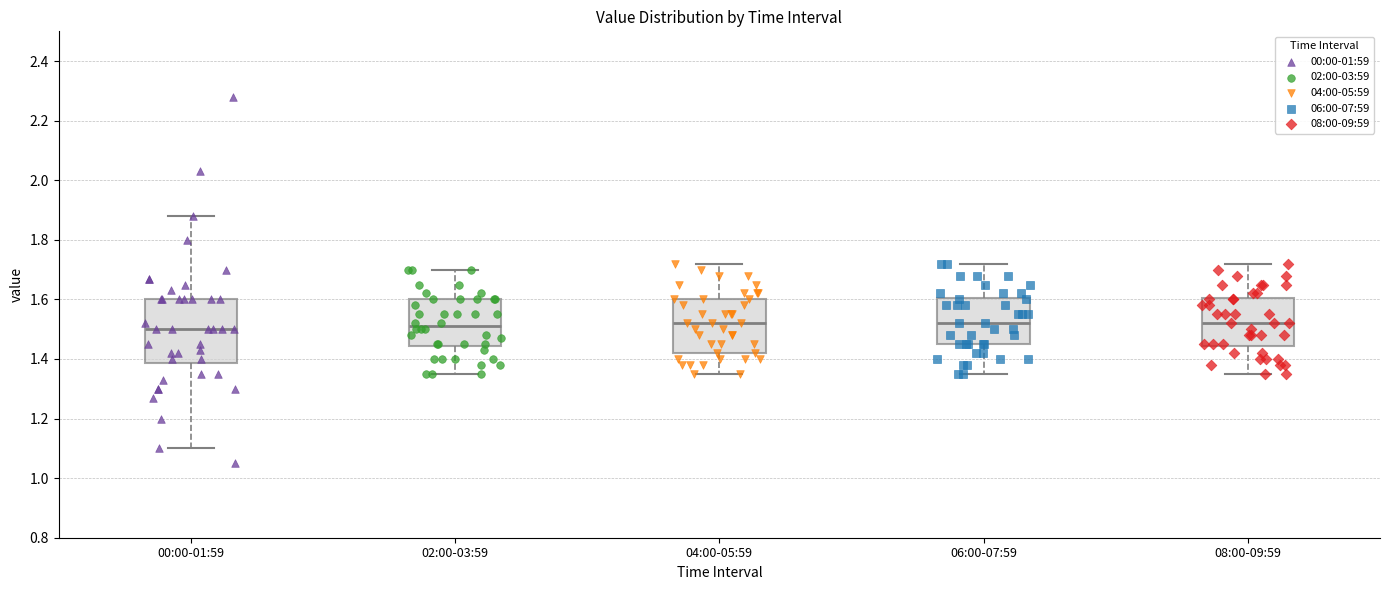

Where does the median line of the box for 00:00-01:59 sit on the y-axis? The values are not printed on the chart, so give them approximately, as read against the axis.

1.50